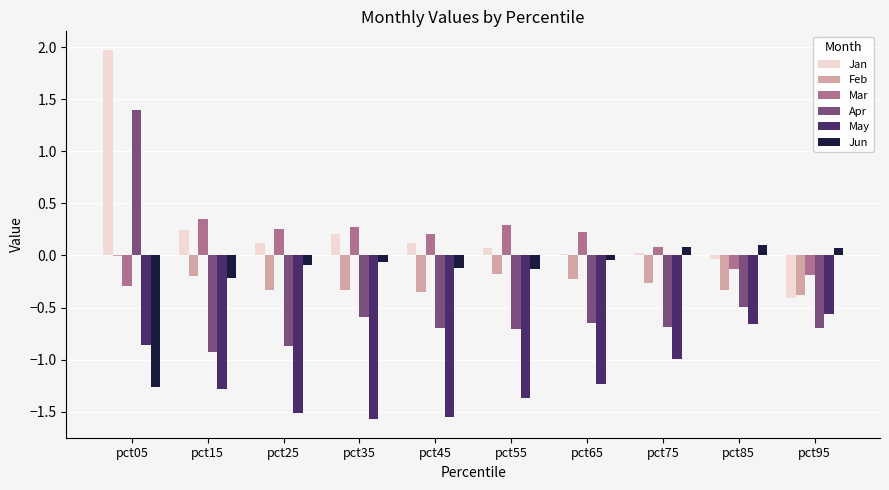

What is the highest value of the Jan series?

2.0